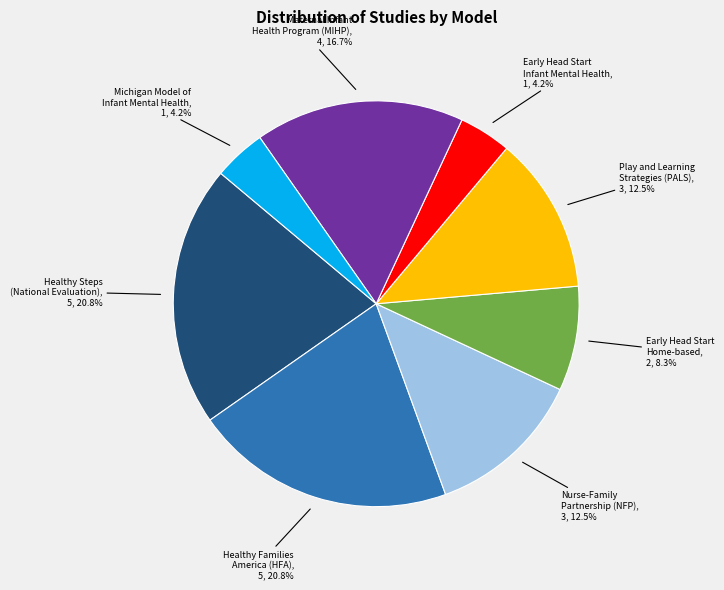

Does any single category account for the majority?

No